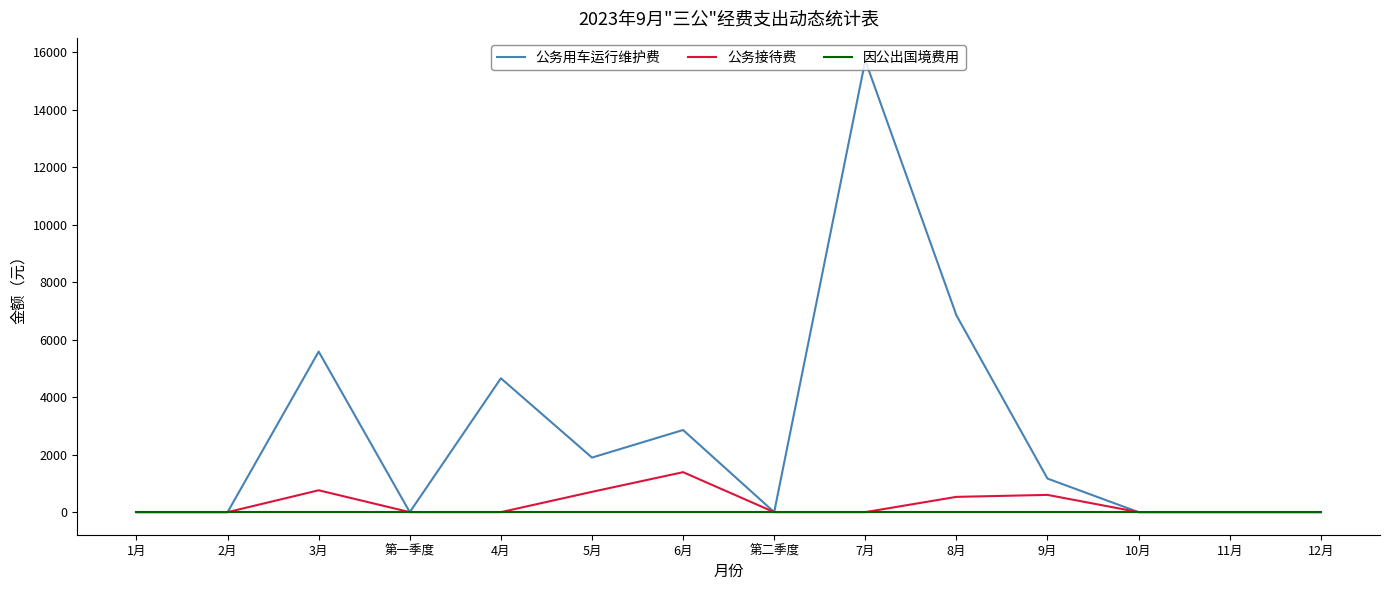

How many lines are shown in the chart?

3